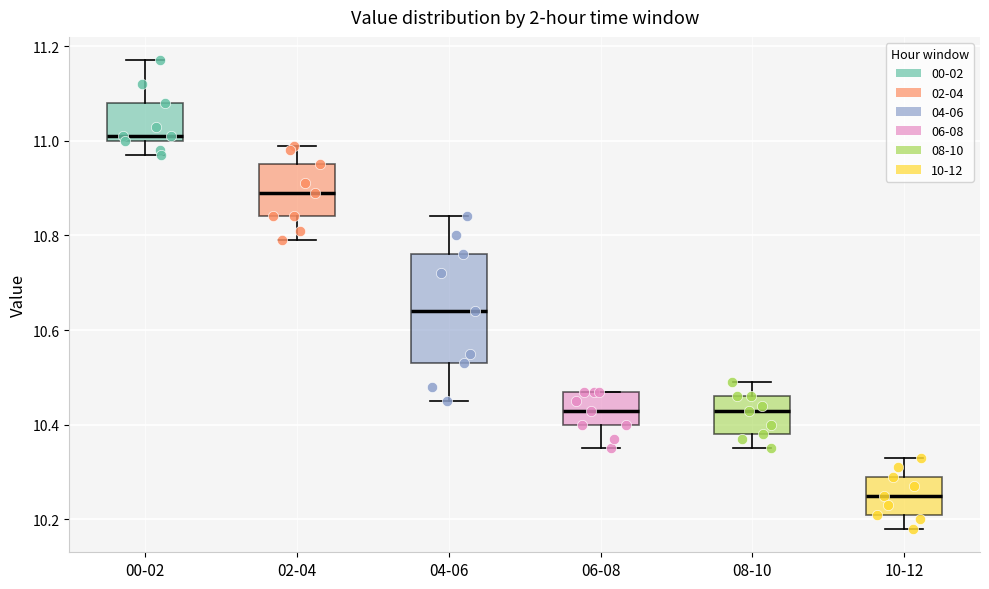

Reading left to right, transcribe this box plot: for each box, give where its median line is, the range the box spans, and where its two whiskers end, as read against the y-axis. The values are not printed on the chart, so give them approximately, as read against the axis.

00-02: median 11.02, box 11.00 to 11.08, whiskers 10.98 to 11.18
02-04: median 10.90, box 10.84 to 10.96, whiskers 10.80 to 11.00
04-06: median 10.64, box 10.54 to 10.76, whiskers 10.46 to 10.84
06-08: median 10.44, box 10.40 to 10.48, whiskers 10.36 to 10.48
08-10: median 10.44, box 10.38 to 10.46, whiskers 10.36 to 10.50
10-12: median 10.26, box 10.22 to 10.30, whiskers 10.18 to 10.34